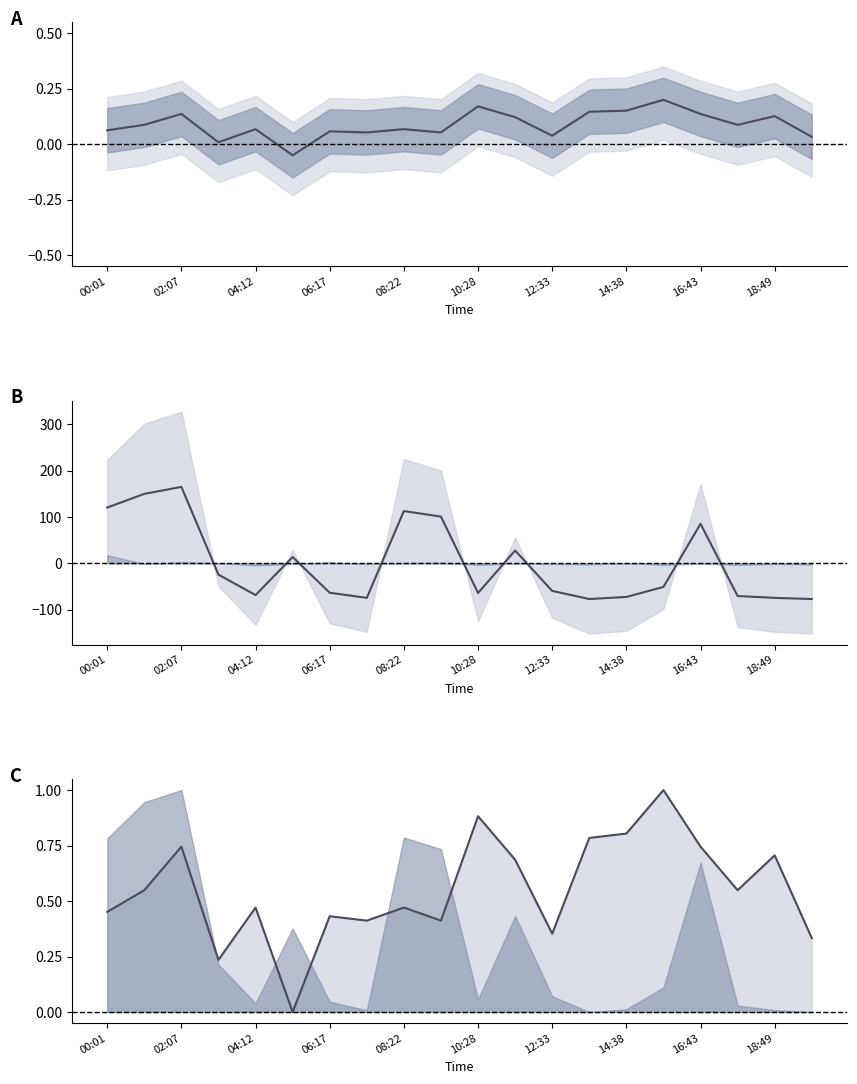

How many distinct data groups are displayed?

3